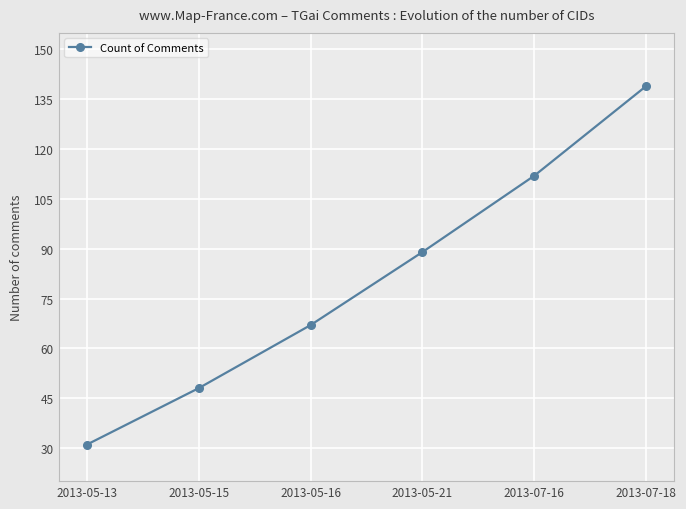

What is the label of the 6th point from the right?

2013-05-13